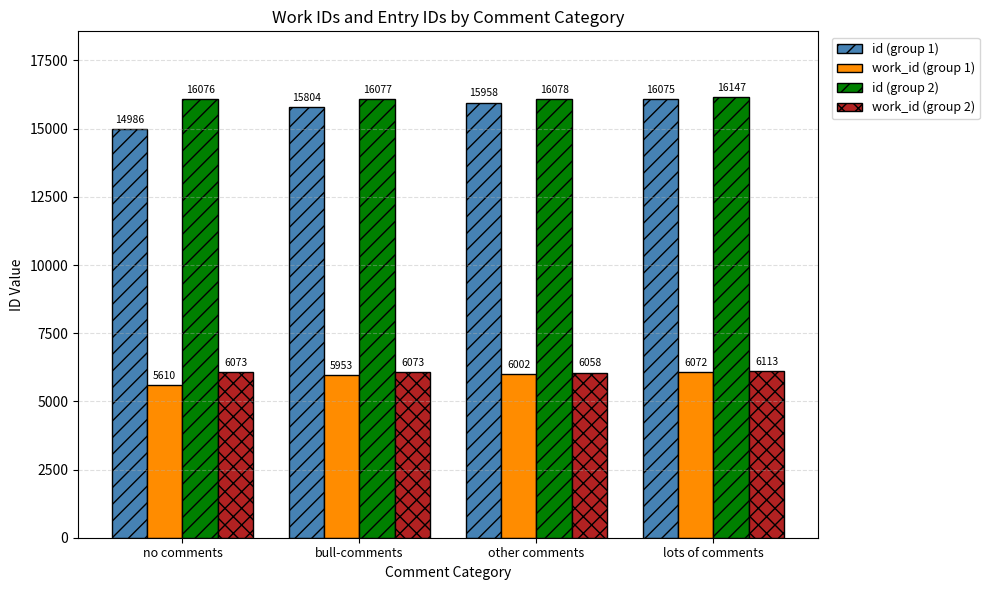

What is the approximate value of id (group 2) at other comments, to the nearest 10?

16080